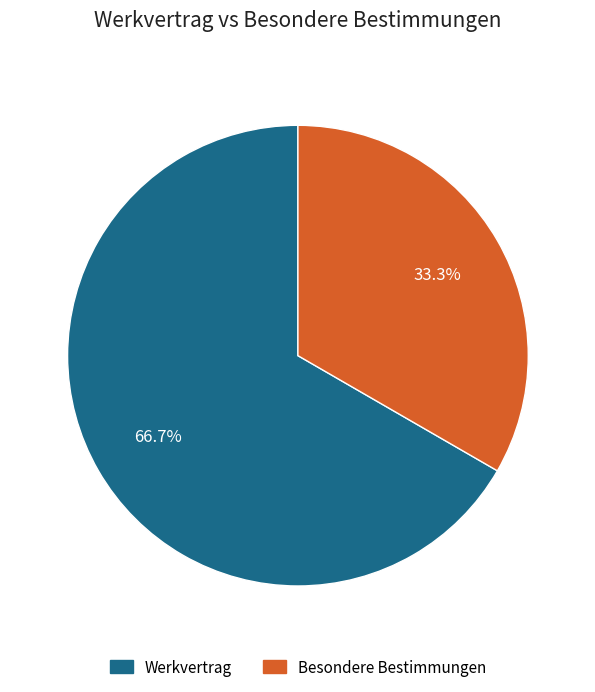

Which category has the smallest portion of the pie?

Besondere Bestimmungen